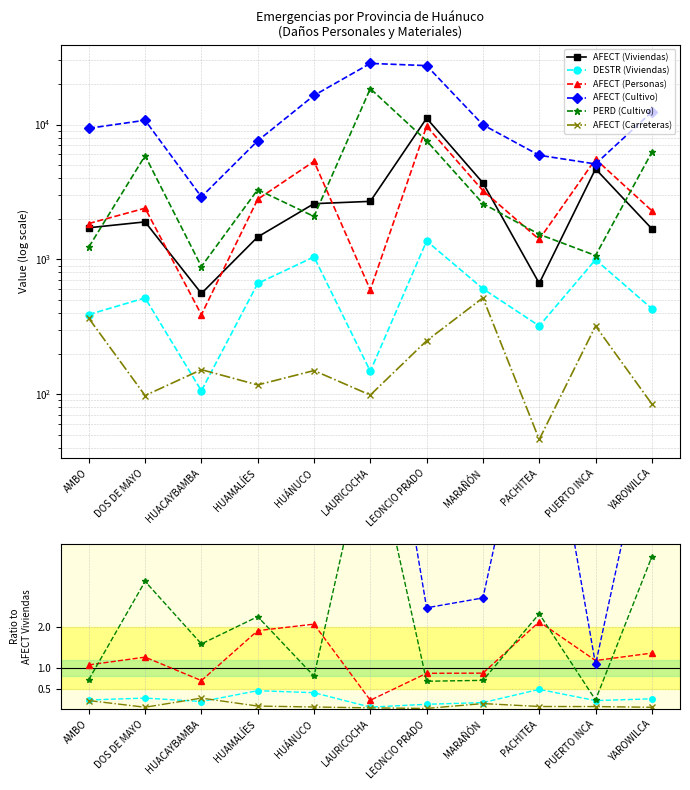

How many lines are shown in the chart?

6